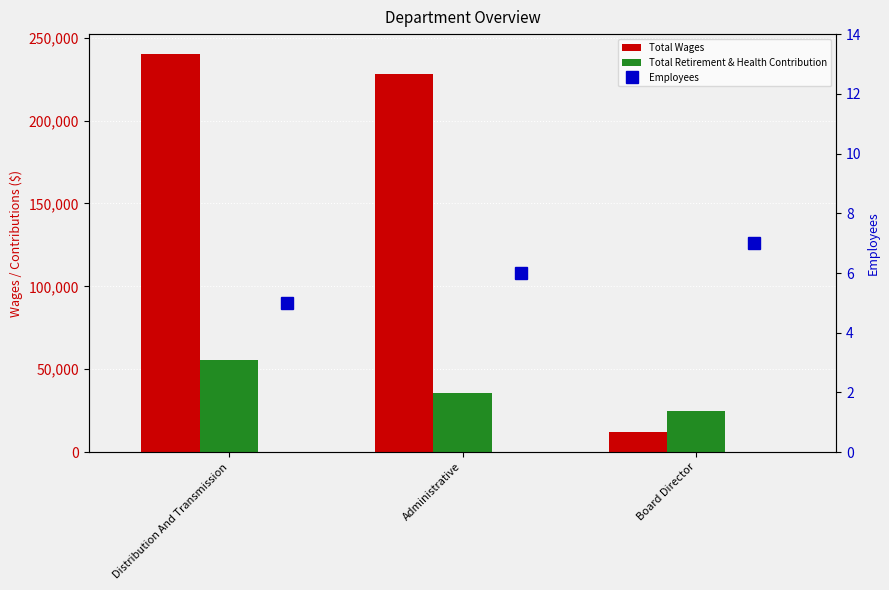

The value of Total Wages at Distribution And Transmission is 240127. True or false?

True